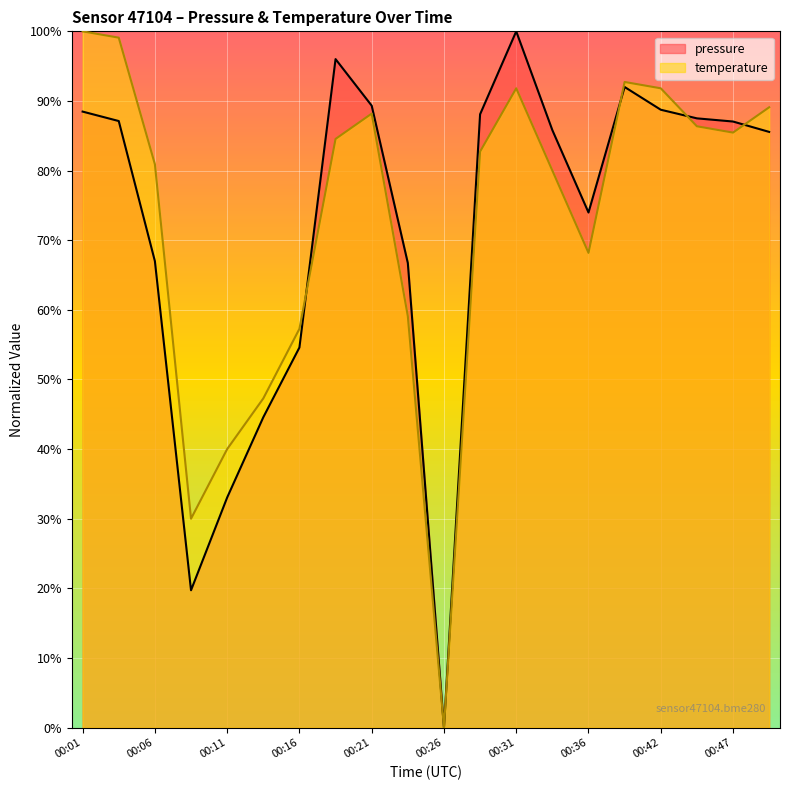

What is the sum of all pressure values?

1435.3